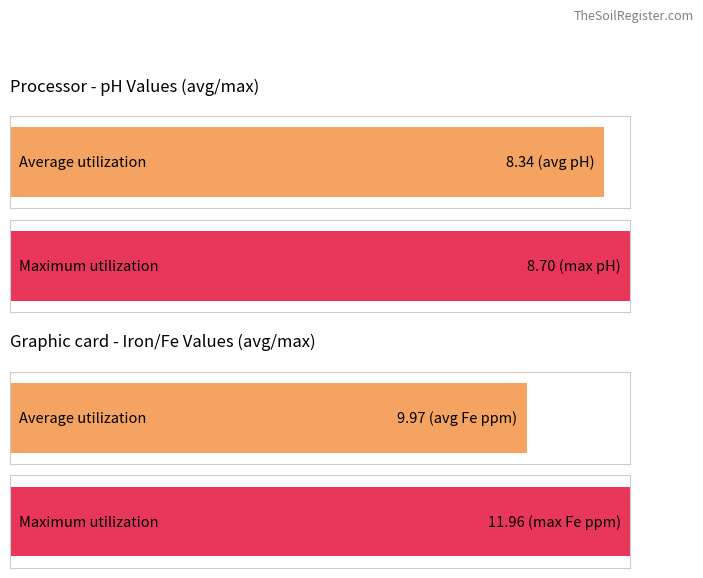

Count the number of data series in this chart.

2